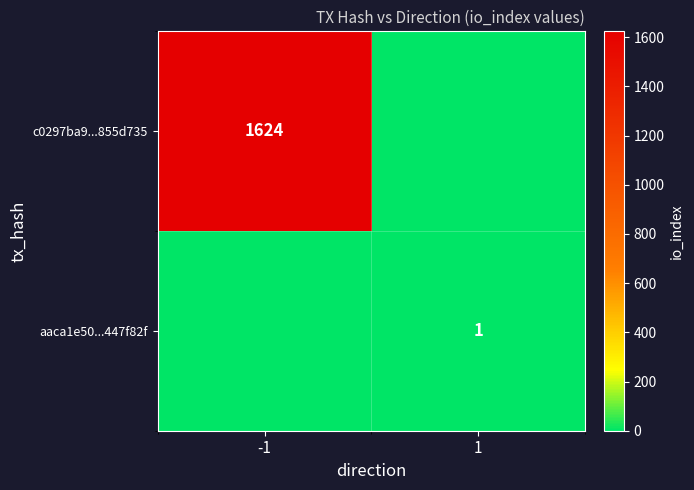

The aaca1e50...447f82f series shows 1 at 1. True or false?

True